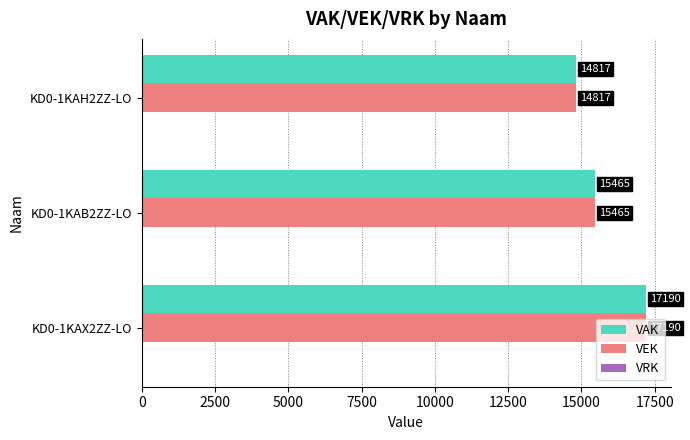

What is the sum of the VAK values at KD0-1KAX2ZZ-LO and KD0-1KAB2ZZ-LO?

32655